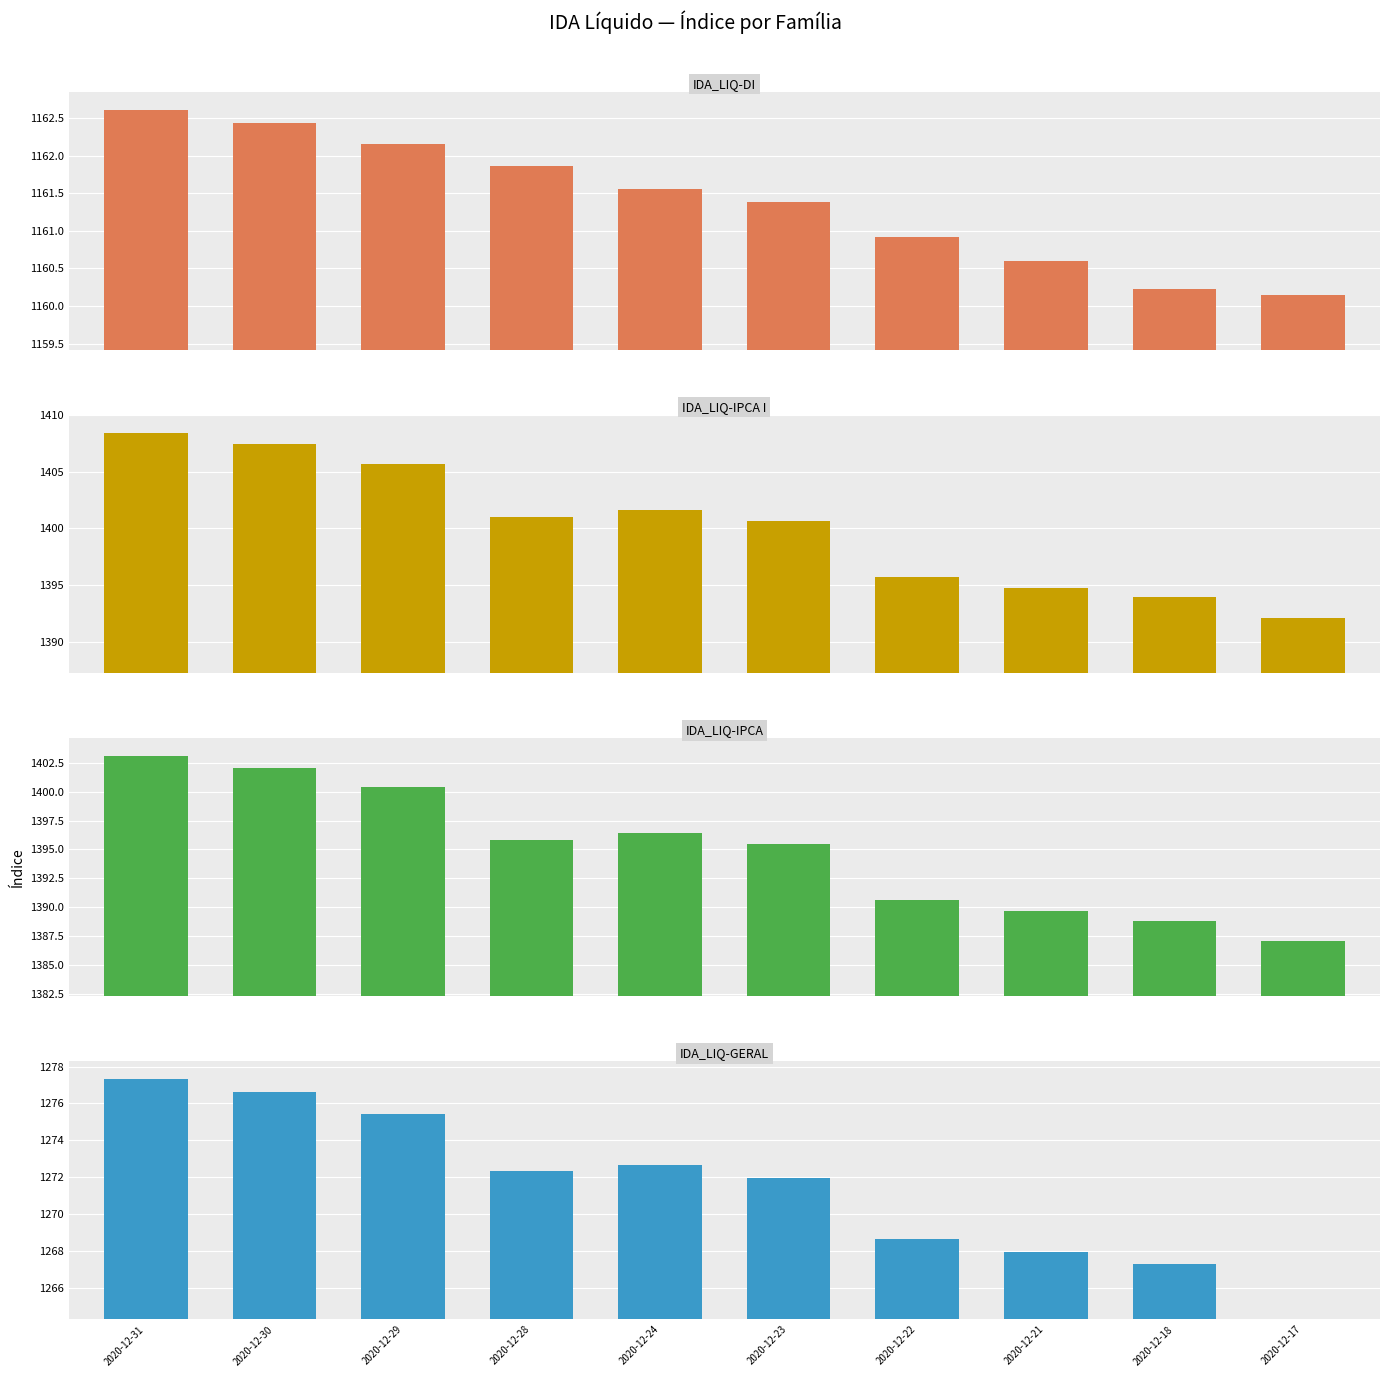

Reading left to right, list all the values displayed in this chart.

IDA_LIQ-DI: 2020-12-31=1162.6	2020-12-30=1162.4	2020-12-29=1162.2	2020-12-28=1161.9	2020-12-24=1161.6	2020-12-23=1161.4	2020-12-22=1160.9	2020-12-21=1160.6	2020-12-18=1160.2	2020-12-17=1160.1
IDA_LIQ-IPCA I: 2020-12-31=1408.4	2020-12-30=1407.4	2020-12-29=1405.7	2020-12-28=1401.0	2020-12-24=1401.7	2020-12-23=1400.7	2020-12-22=1395.7	2020-12-21=1394.8	2020-12-18=1393.9	2020-12-17=1392.1
IDA_LIQ-IPCA: 2020-12-31=1403.0	2020-12-30=1402.1	2020-12-29=1400.4	2020-12-28=1395.8	2020-12-24=1396.4	2020-12-23=1395.5	2020-12-22=1390.6	2020-12-21=1389.7	2020-12-18=1388.9	2020-12-17=1387.1
IDA_LIQ-GERAL: 2020-12-31=1277.3	2020-12-30=1276.6	2020-12-29=1275.4	2020-12-28=1272.3	2020-12-24=1272.7	2020-12-23=1272.0	2020-12-22=1268.7	2020-12-21=1268.0	2020-12-18=1267.3	2020-12-17=0.0